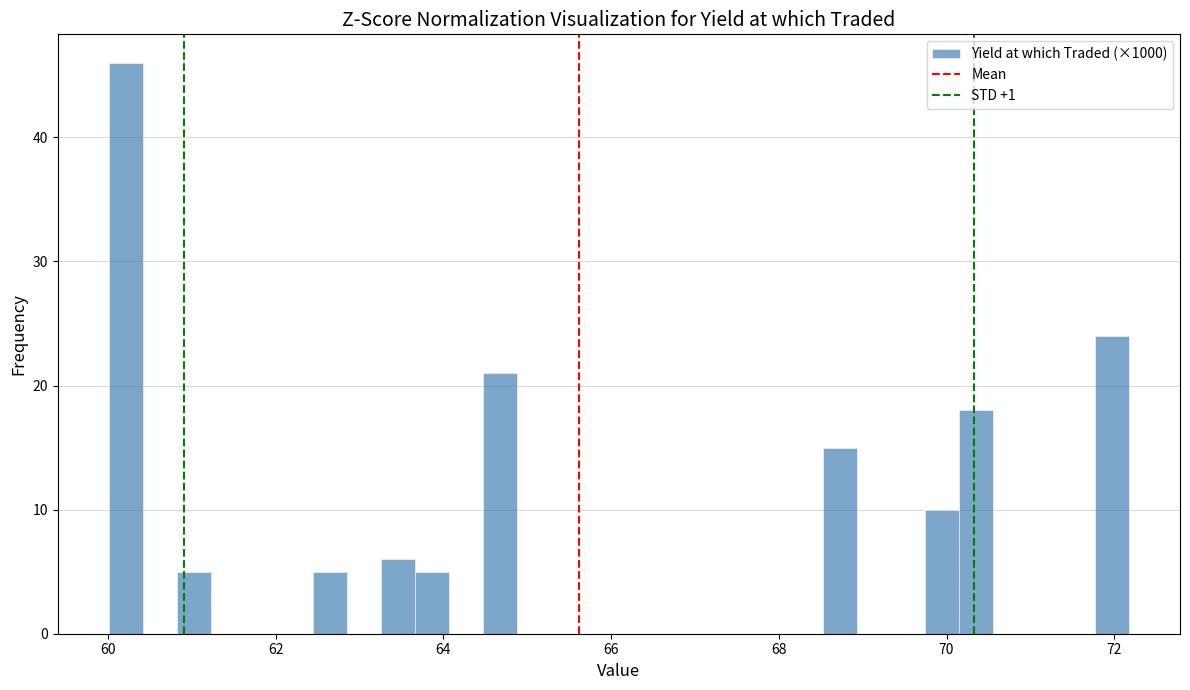

Read against the x-axis, roughly where is the centre of the tallest bar?

60.2